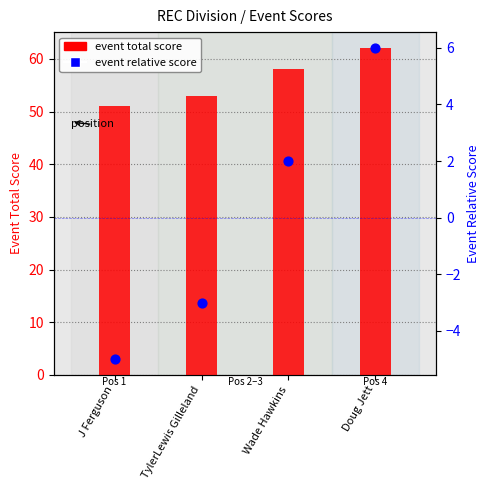

Is the value of event total score at J Ferguson greater than the value of event relative score at TylerLewis Gilleland?

Yes